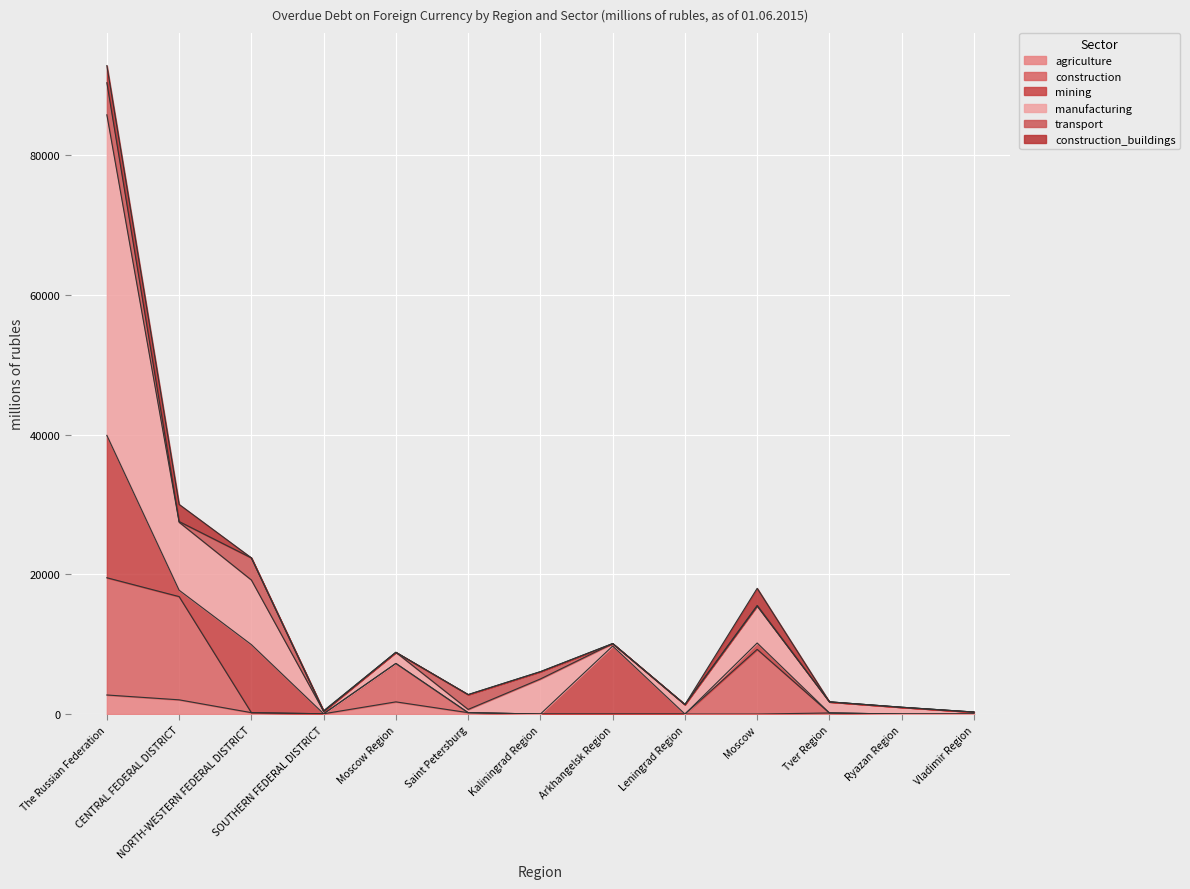

Is the value of manufacturing at The Russian Federation greater than the value of construction at Saint Petersburg?

Yes